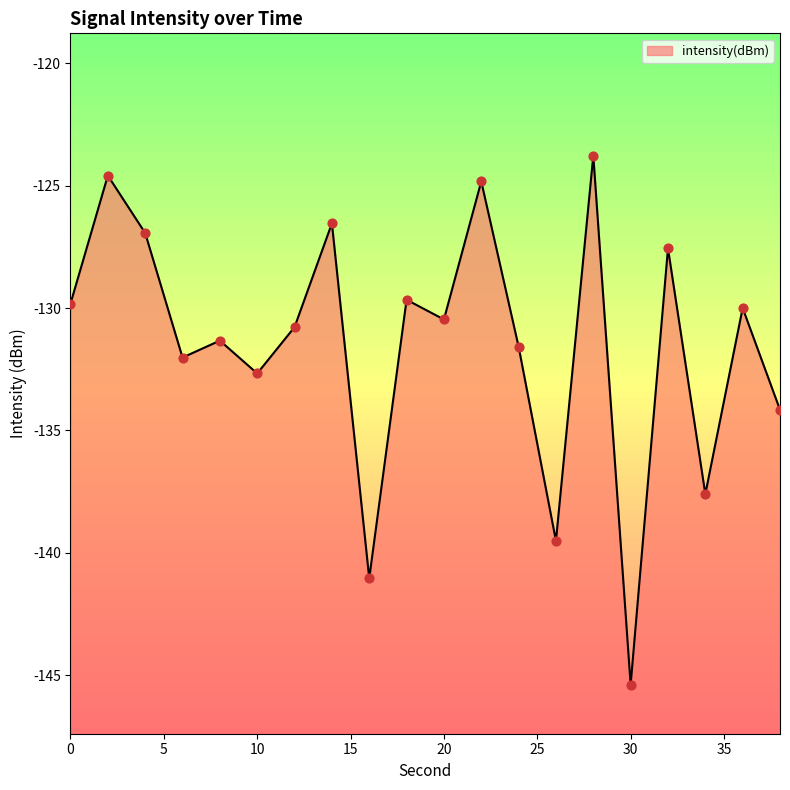

What is the change in value from 26 to 28?

+15.7